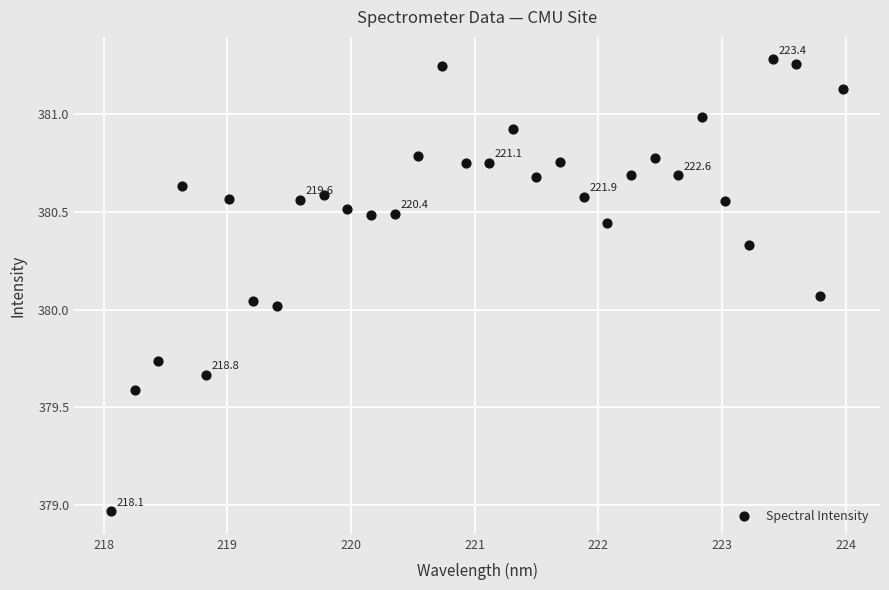

What is the range of X values (max minus min)?

5.9